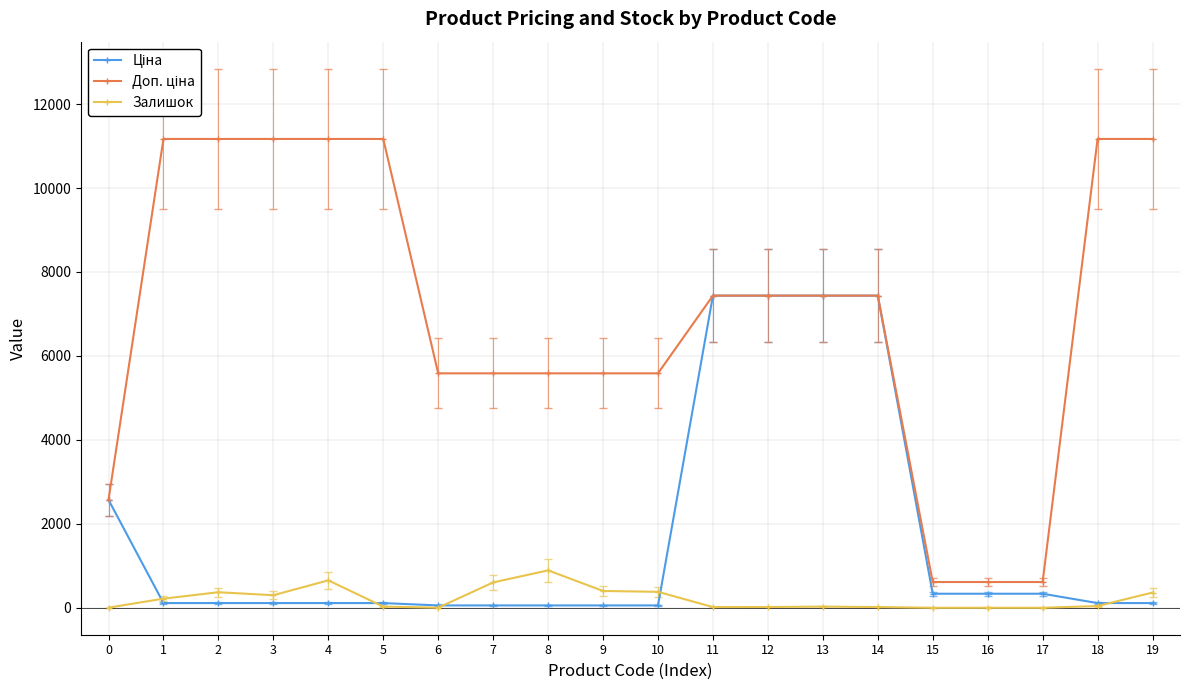

How many times do Ціна and Доп. ціна cross each other?

1